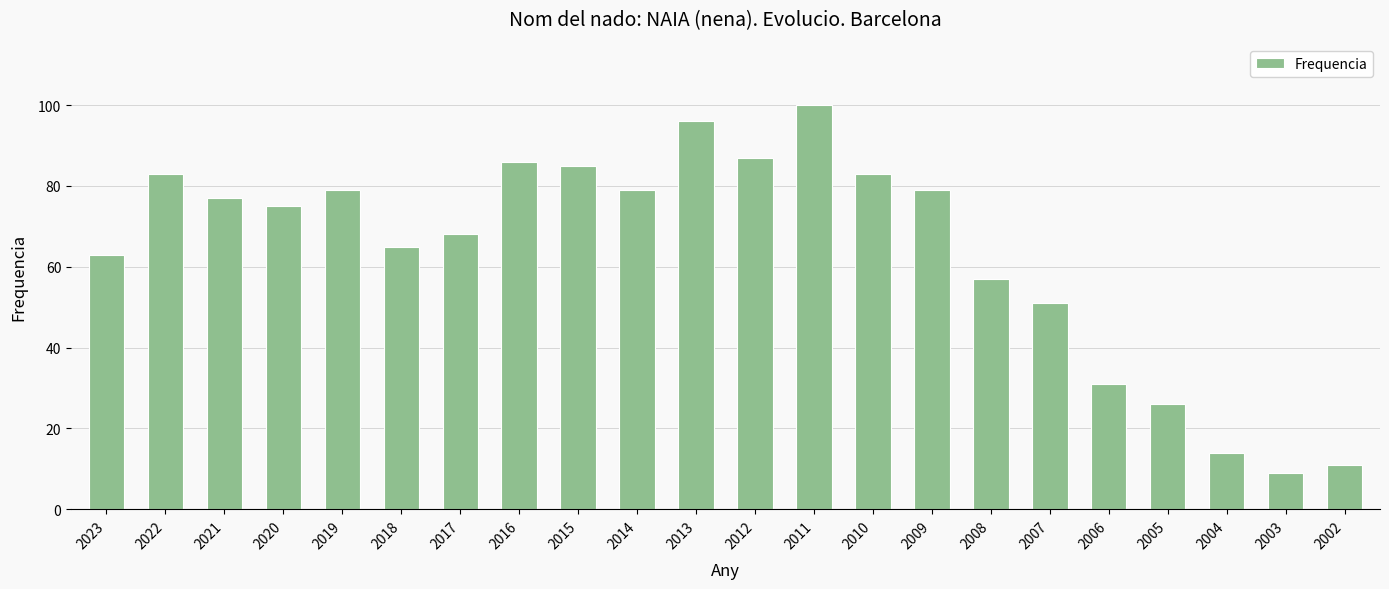

What is the difference between the maximum and minimum values?

91